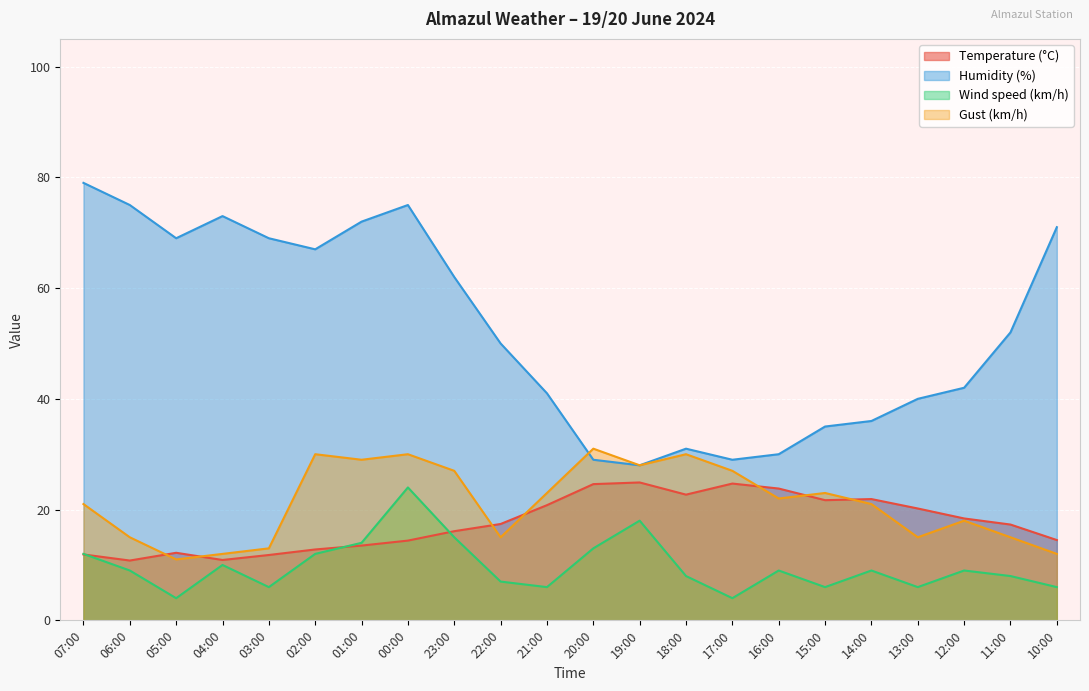

True or false: Humidity (%) and Wind speed (km/h) cross at least once.

False